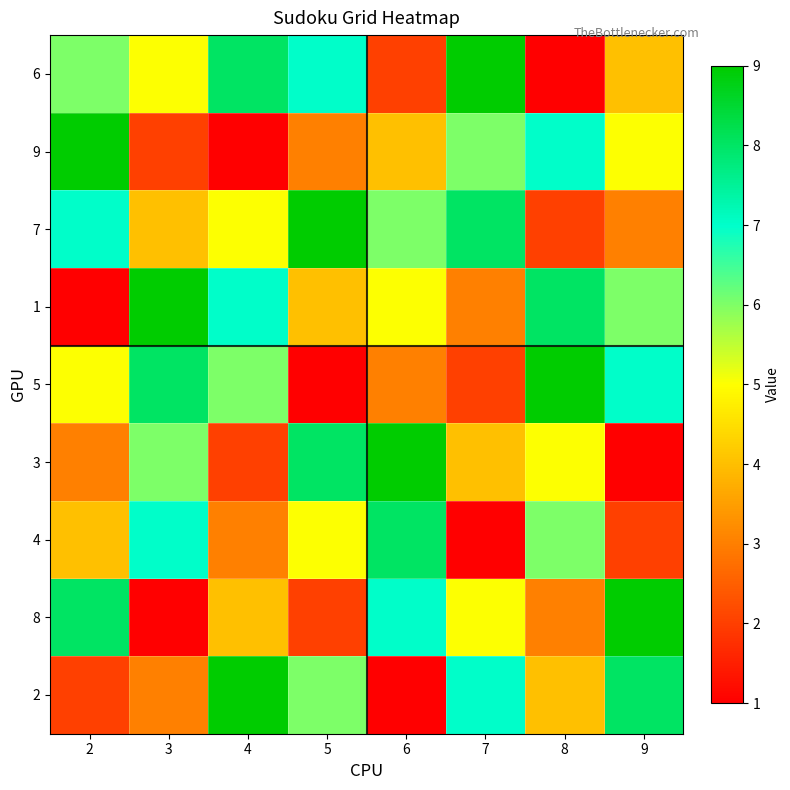

Between 3 and 6, which is larger?

3